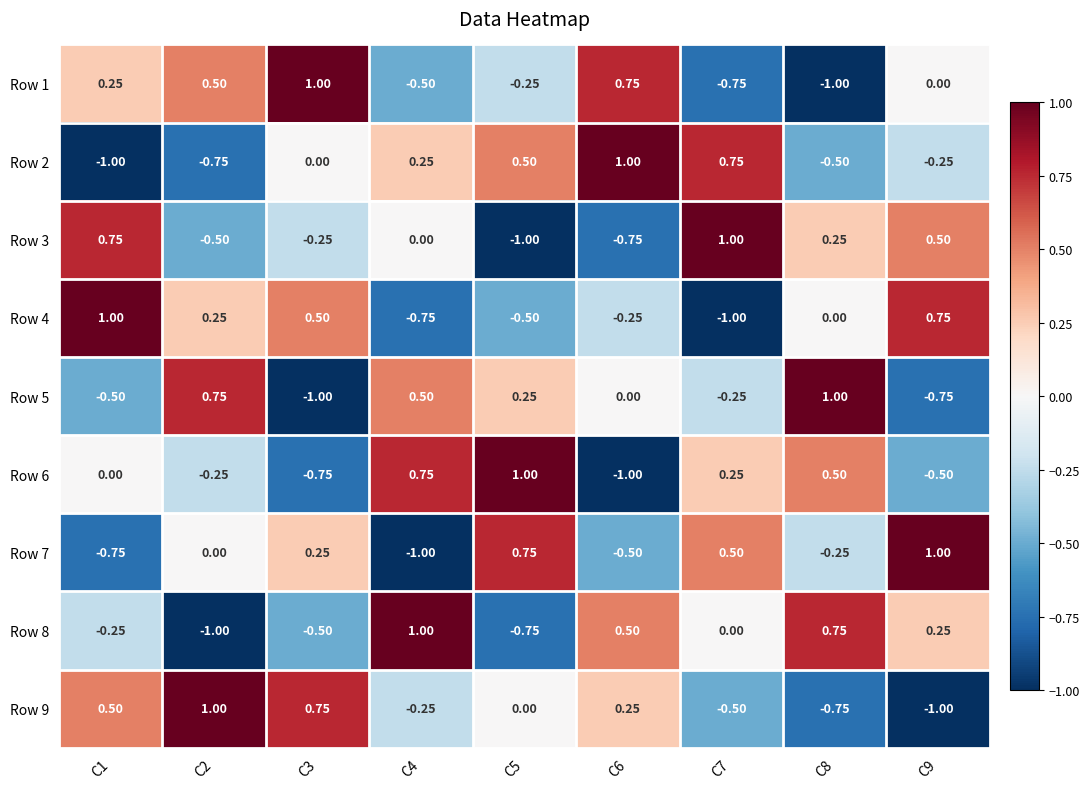

Is the value of Row 1 at C6 greater than the value of Row 2 at C6?

No